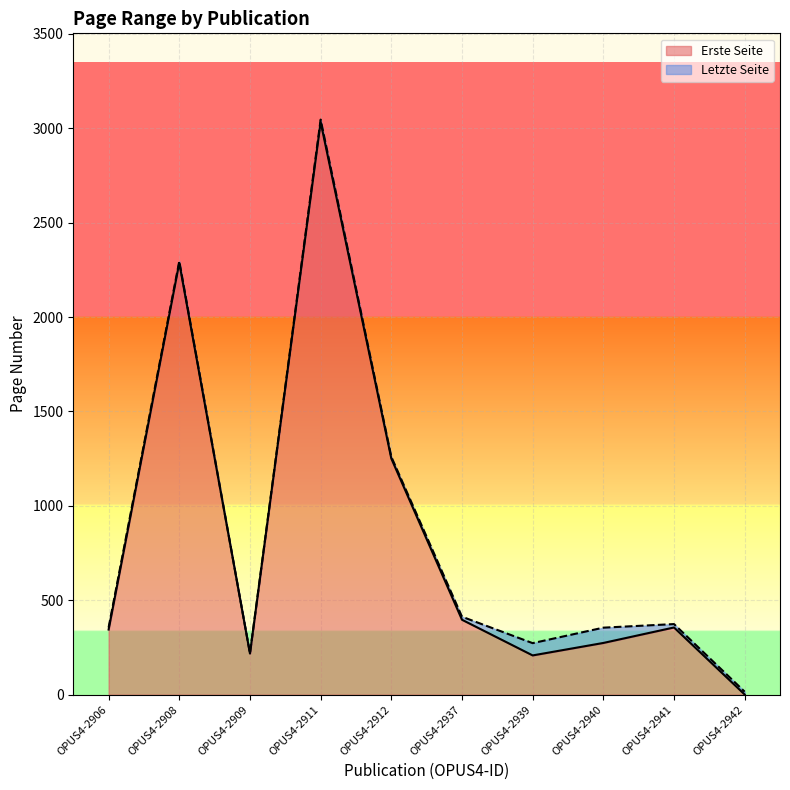

What is the total value across all series at OPUS4-2937?

810